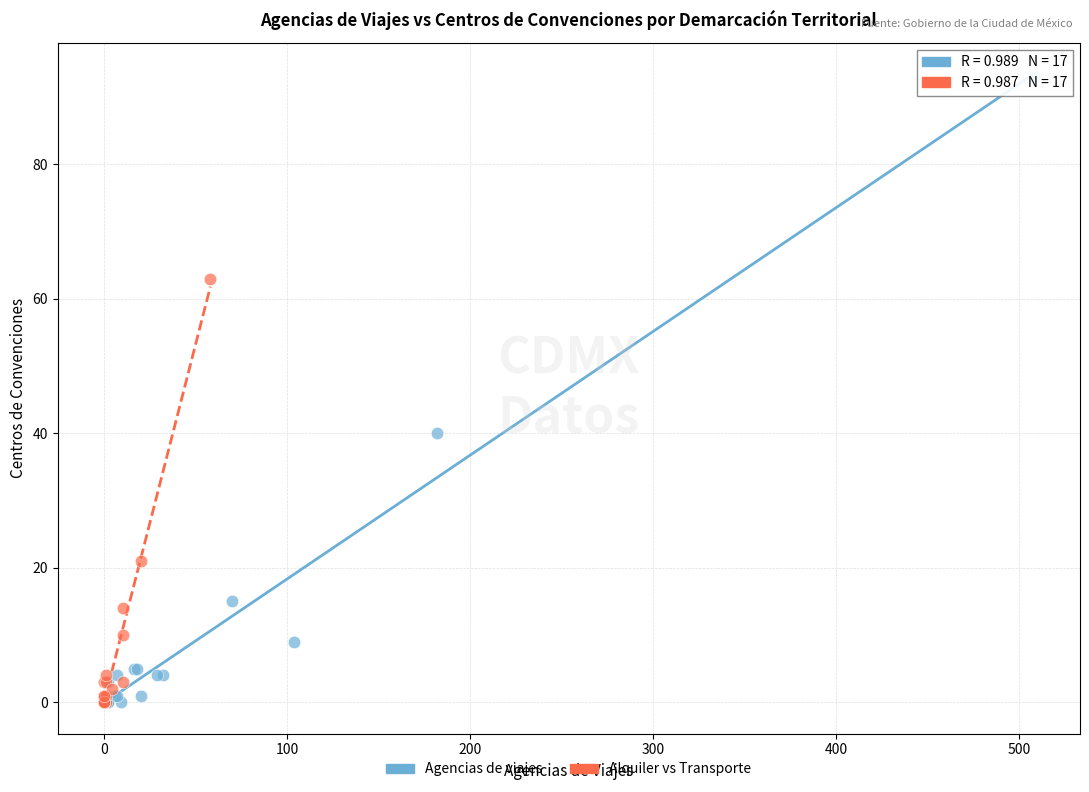

Which series reaches the maximum Y coordinate?

Agencias de viajes